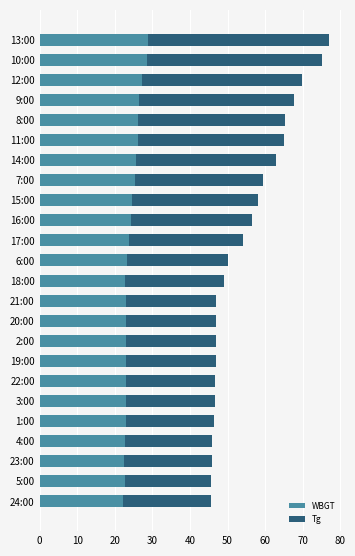

The WBGT series shows 29.7 at 18:00. True or false?

False